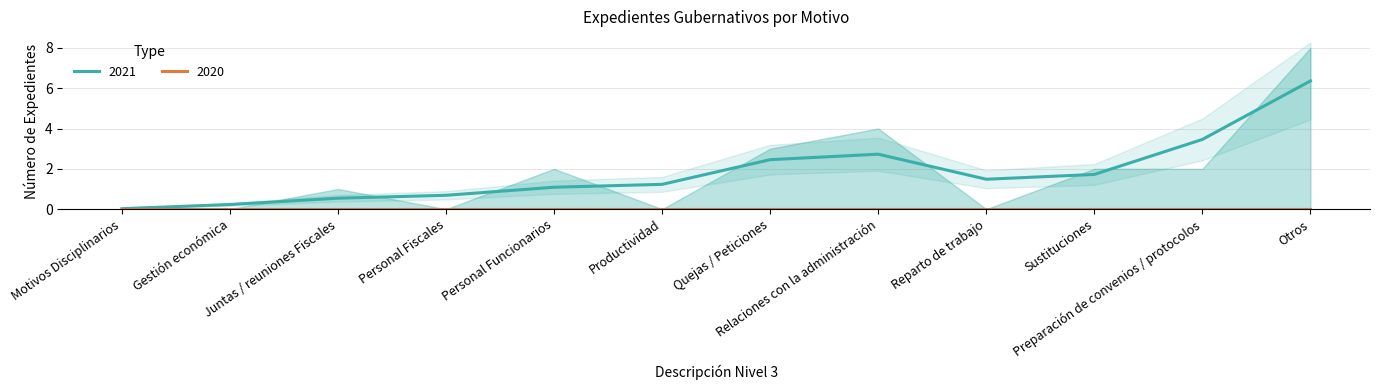

The 2021 series shows 3 at Preparación de convenios / protocolos. True or false?

False